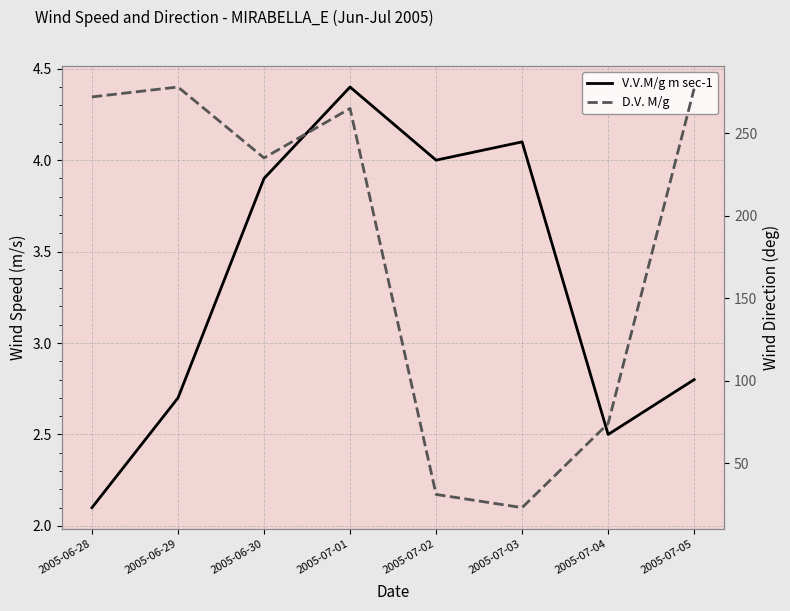

Where is the first local maximum for V.V.M/g m sec-1?

2005-07-01